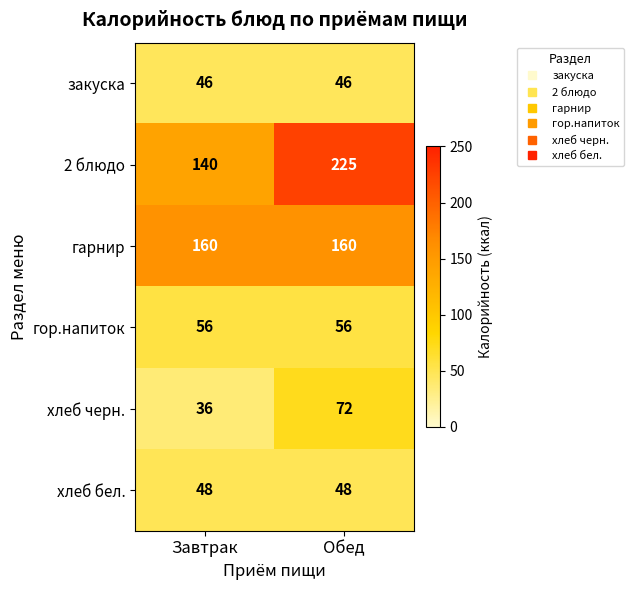

Which category has the lowest value across all series?

Завтрак